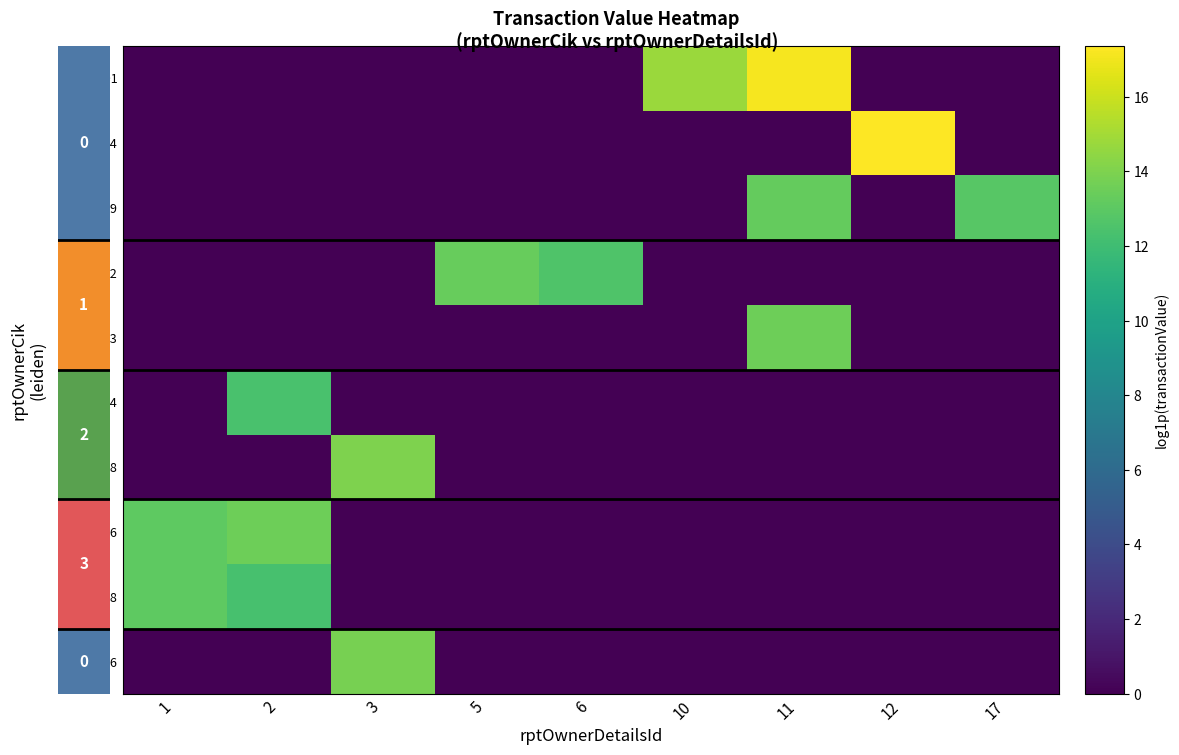

At which category is the sum across all series the highest?

11